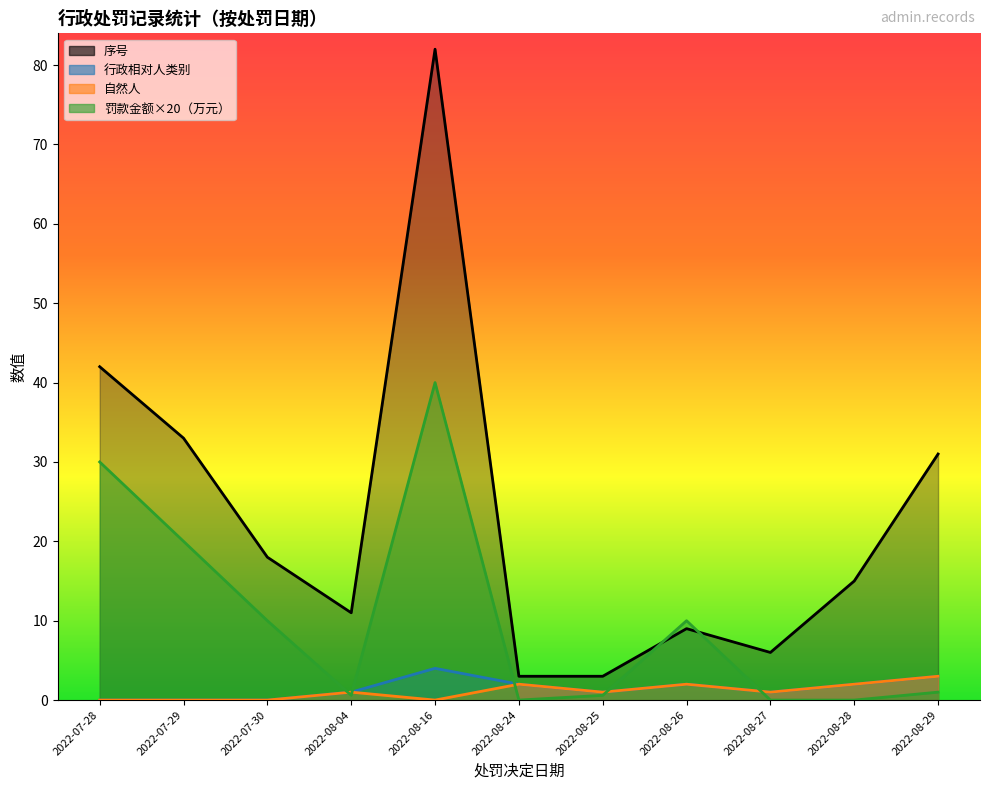

Is the value of 序号 at 2022-08-26 greater than the value of 自然人 at 2022-08-04?

Yes